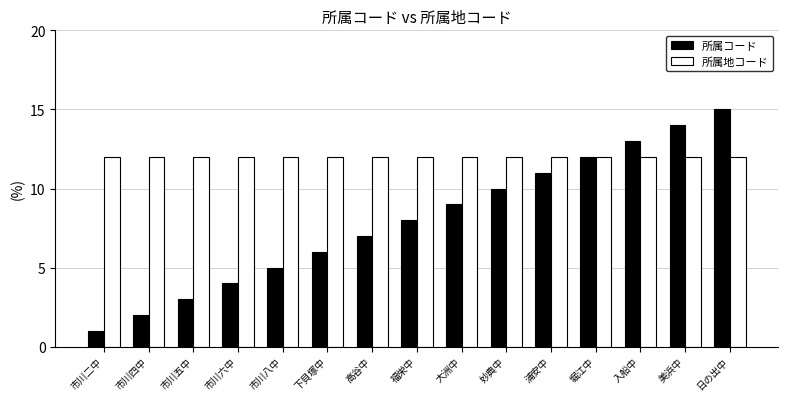

What is the smallest value displayed?

1